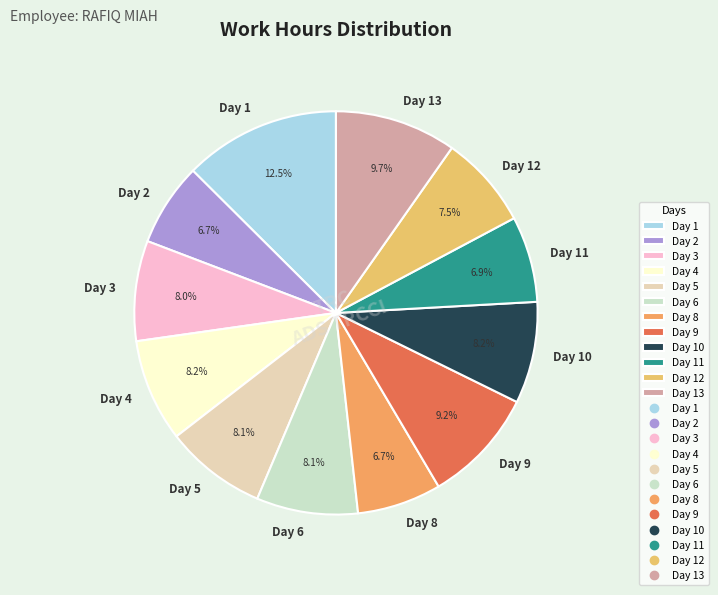

Combined, what portion of the pie is Day 12 and Day 1?

20.0%